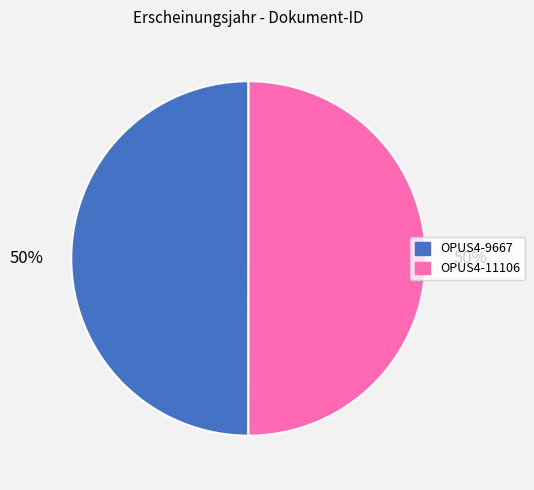

To the nearest percent, what portion does OPUS4-11106 represent?

50%